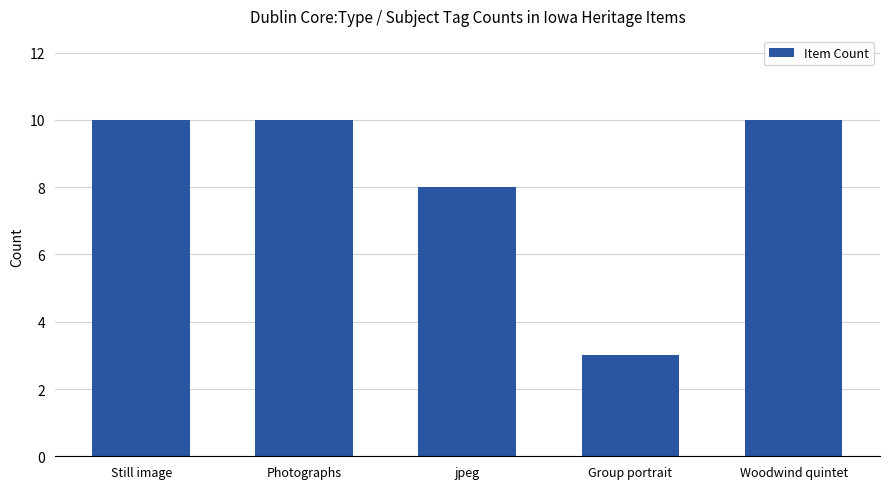

What is the change in value from Photographs to Group portrait?

-7